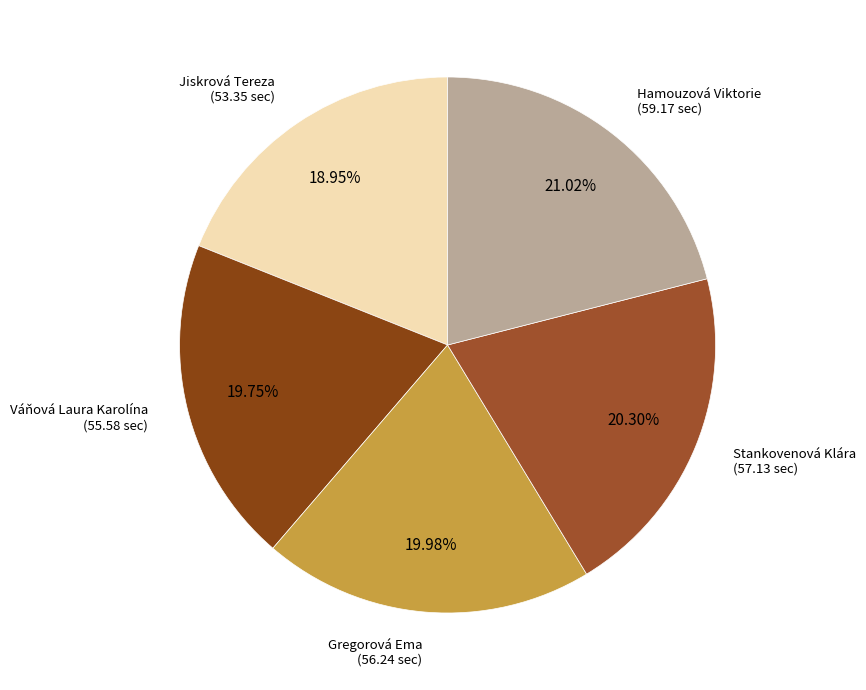

How many slices are in this pie chart?

5